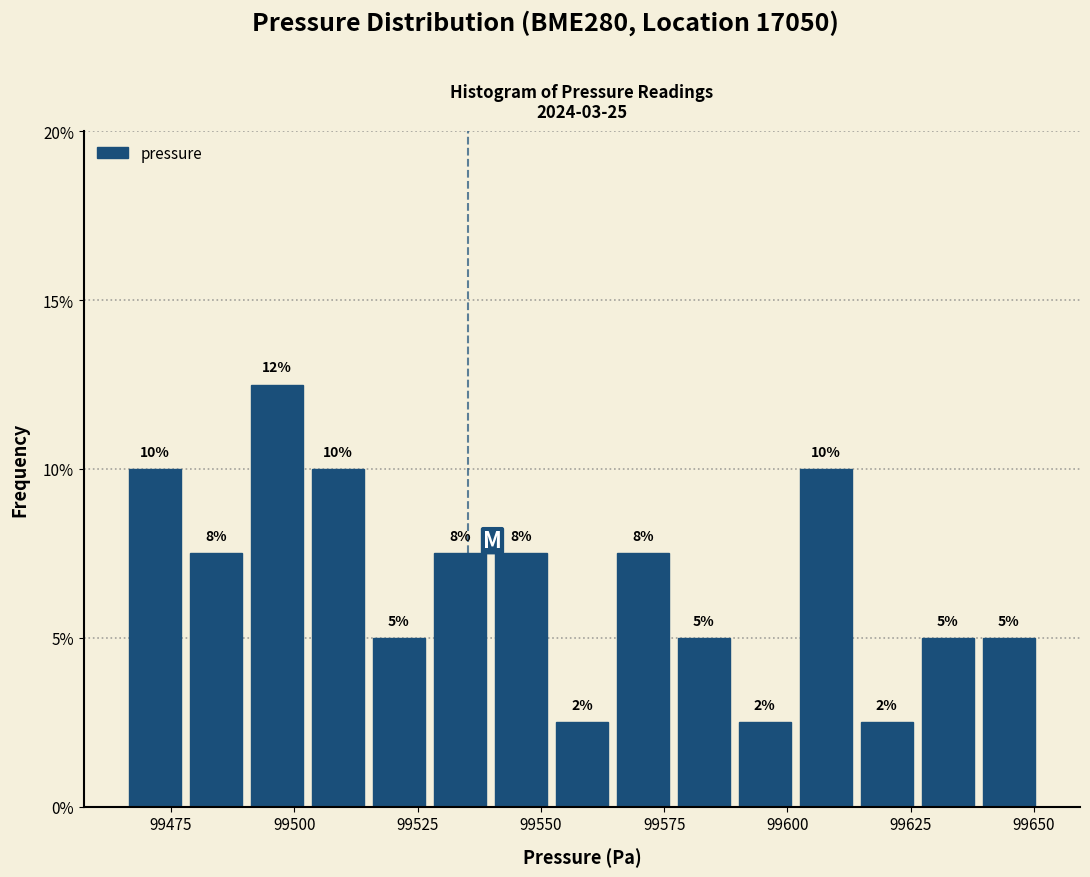

Read against the x-axis, roughly where is the centre of the tallest bar?

99495